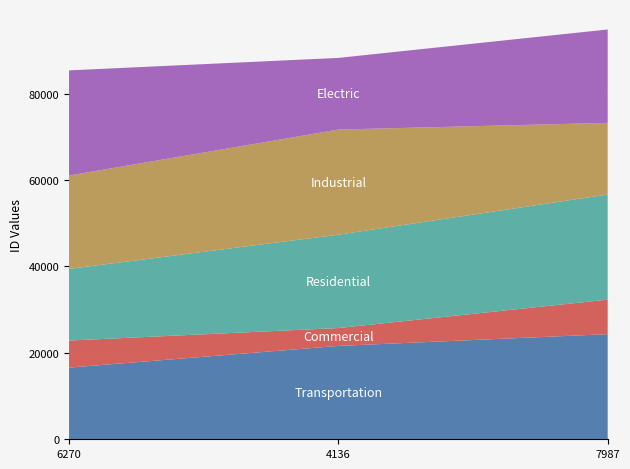

Reading left to right, list all the values displayed in this chart.

Transportation: 16583	21606	24331
Commercial: 6270	4136	7987
Residential: 16583	21606	24331
Industrial: 21606	24331	16583
Electric: 24331	16583	21606